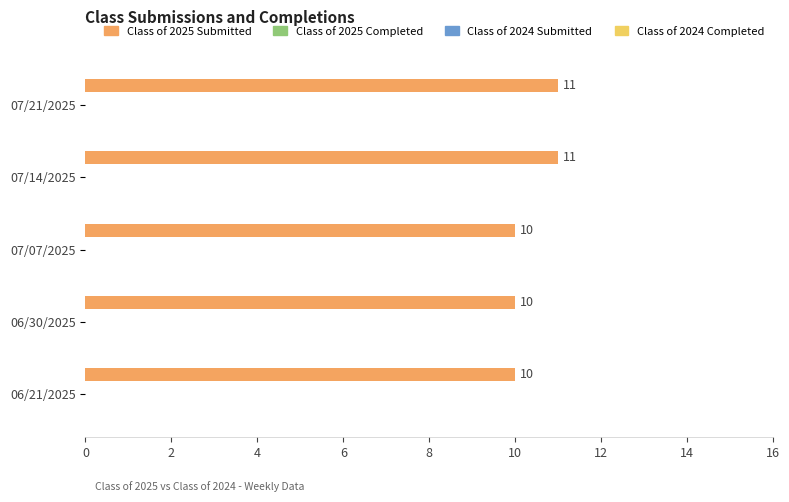

What is the value of the 1st bar from the top?

11